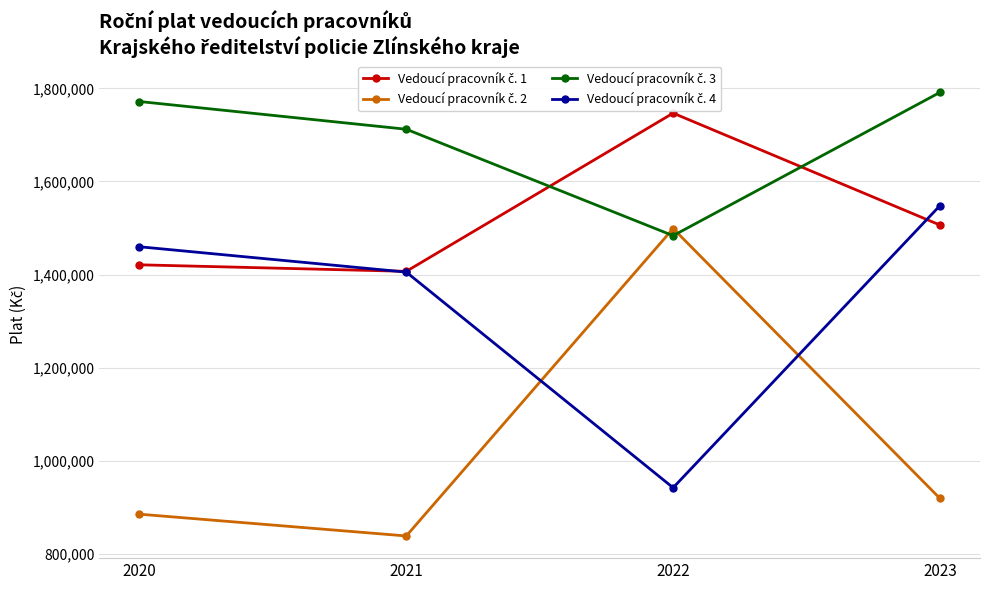

What is the total value across all series at 2021?

5362329